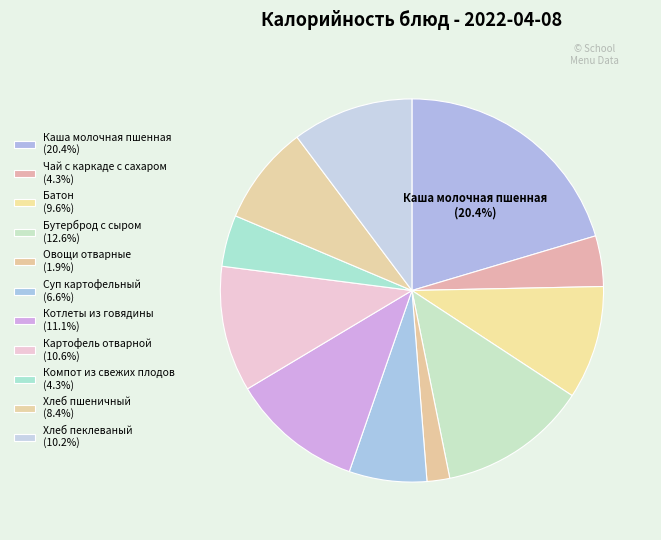

Count the number of slices in the pie.

11